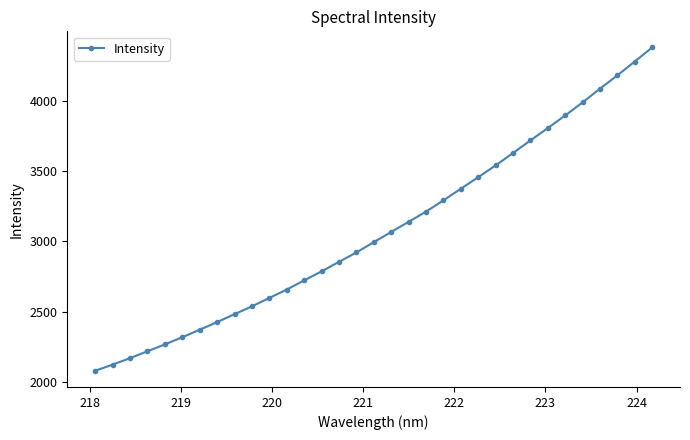

What is the maximum value shown in the chart?

4377.4